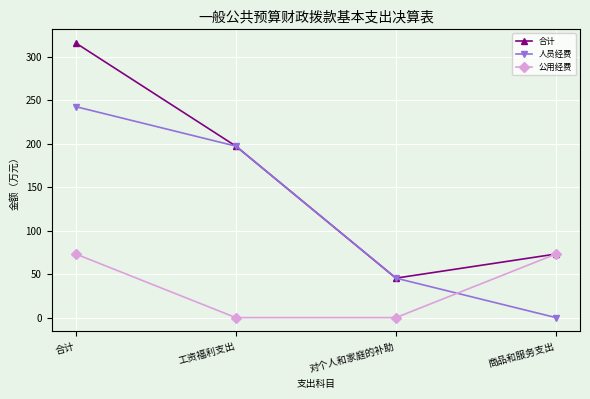

Which series ends up on top after the final intersection of 公用经费 and 人员经费?

公用经费